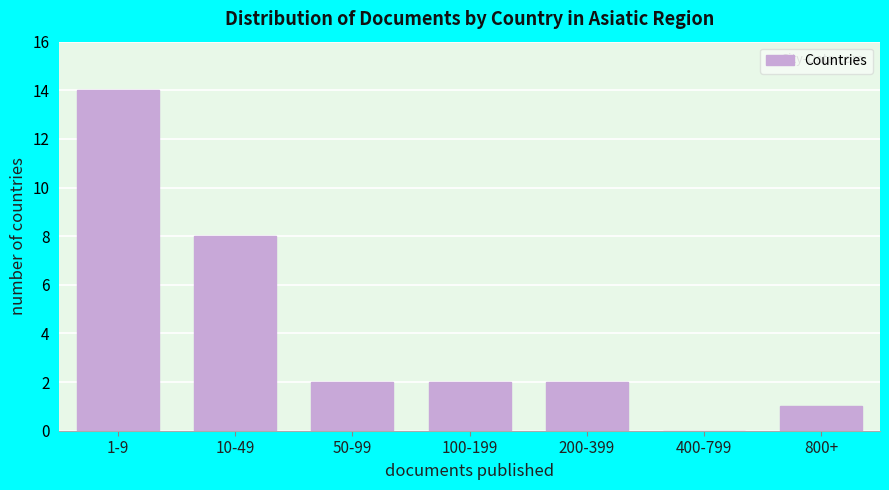

Reading right to left, extract all data points from this chart.

800+=1	400-799=0	200-399=2	100-199=2	50-99=2	10-49=8	1-9=14